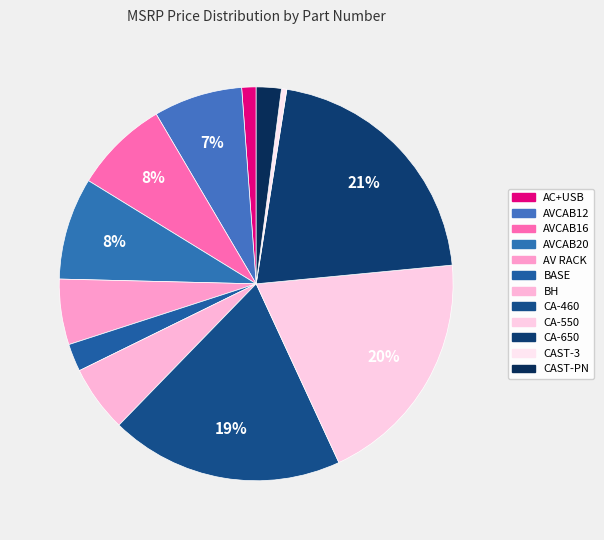

Rank the categories by value from lowest to highest.

CAST-3, AC+USB, CAST-PN, BASE, AV RACK, BH, AVCAB12, AVCAB16, AVCAB20, CA-460, CA-550, CA-650